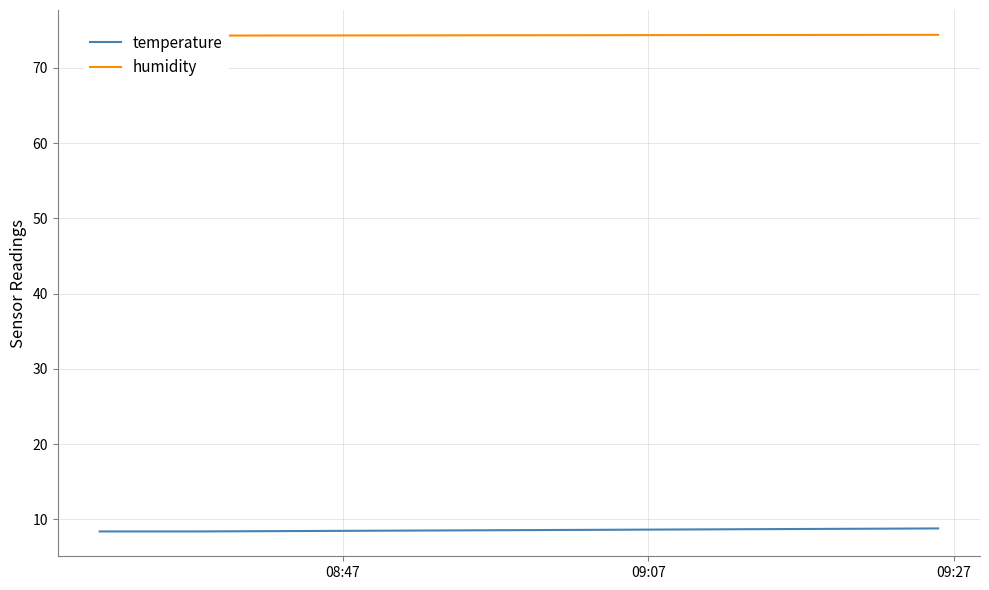

Does the chart display data point markers on the line(s)?

No